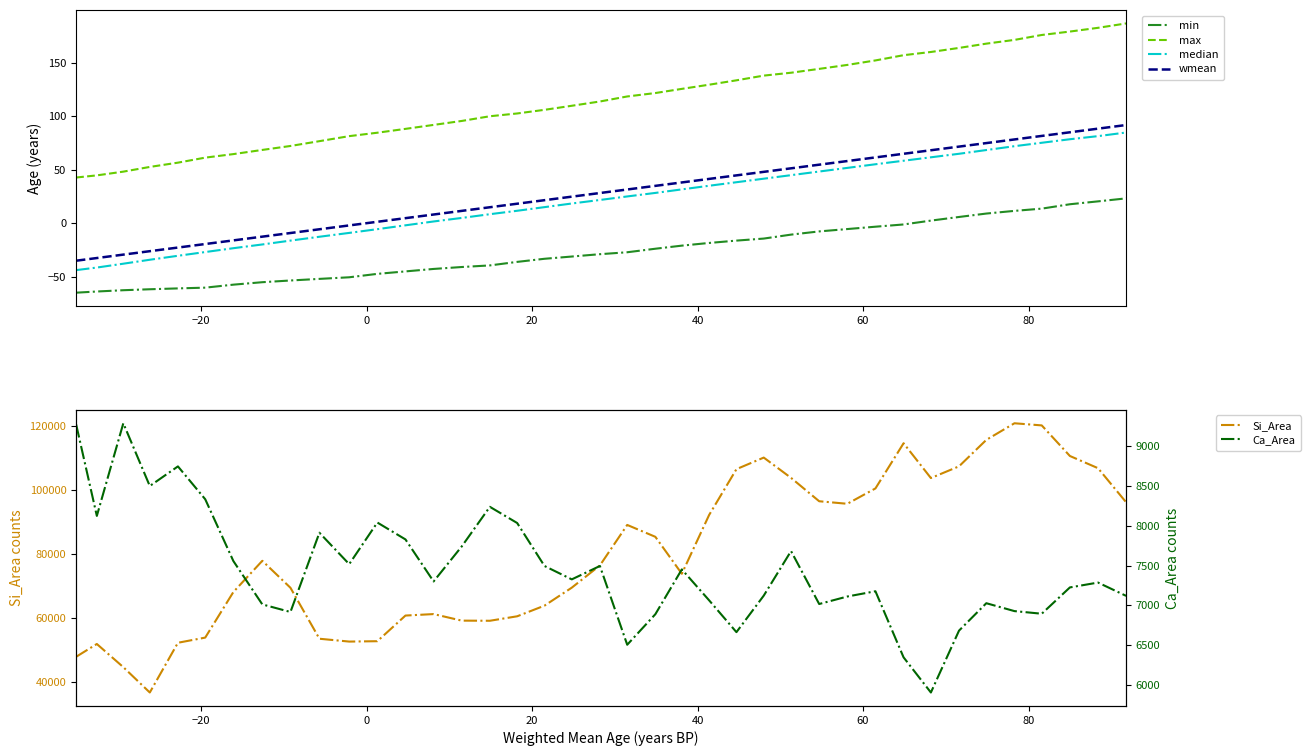

True or false: max and median intersect in this chart.

False